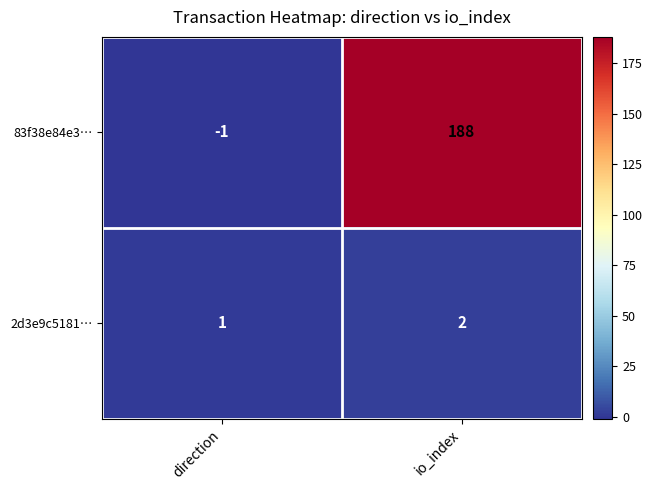

How many negative values does the 83f38e84e3… series have?

1